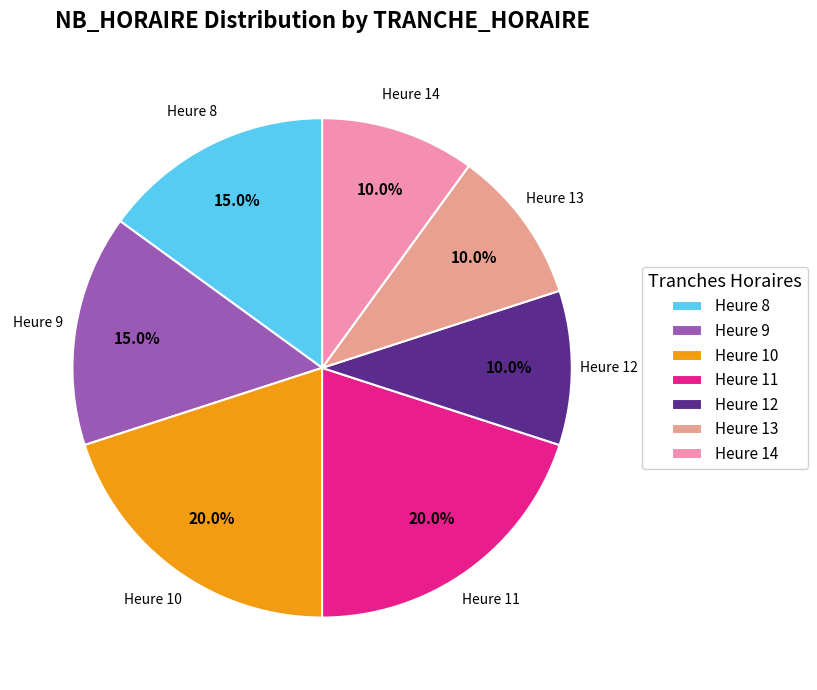

Which has a higher value, Heure 9 or Heure 10?

Heure 10